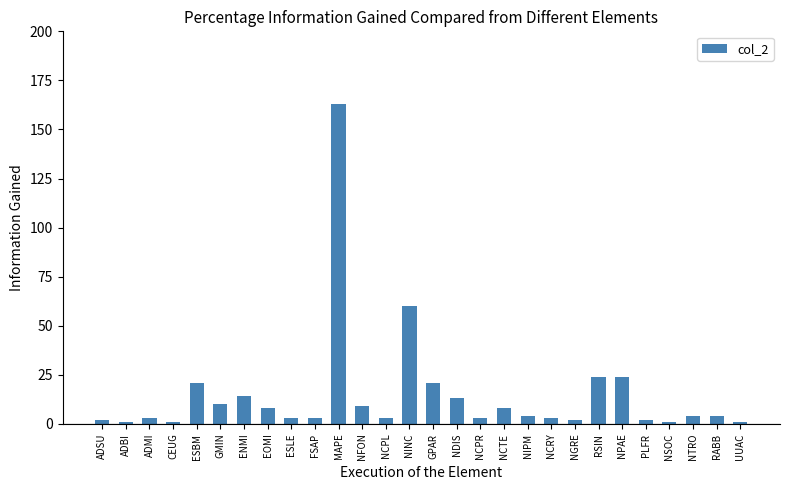

What is the ratio of the value at NPAE to the value at GPAR?

1.1